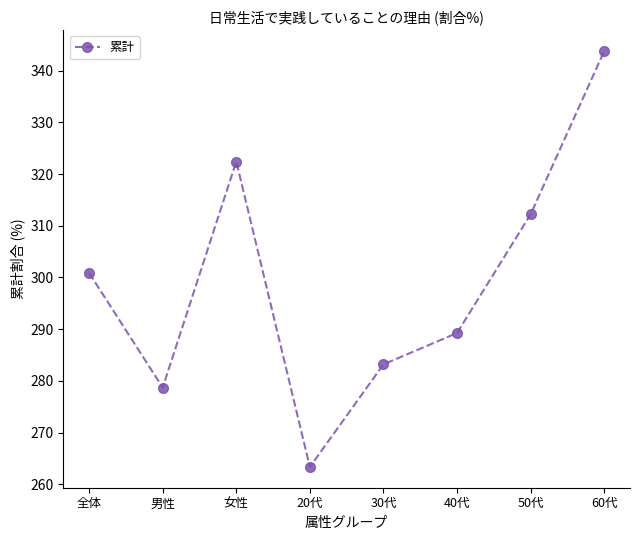

Which has a higher value, 40代 or 男性?

40代